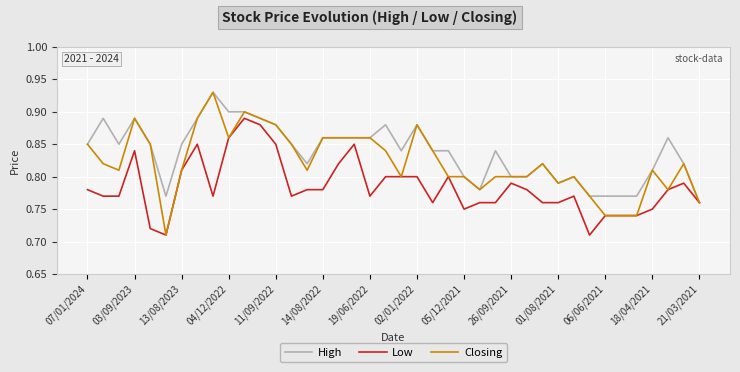

Rank the series by their average value, from lowest to highest.

Low, Closing, High